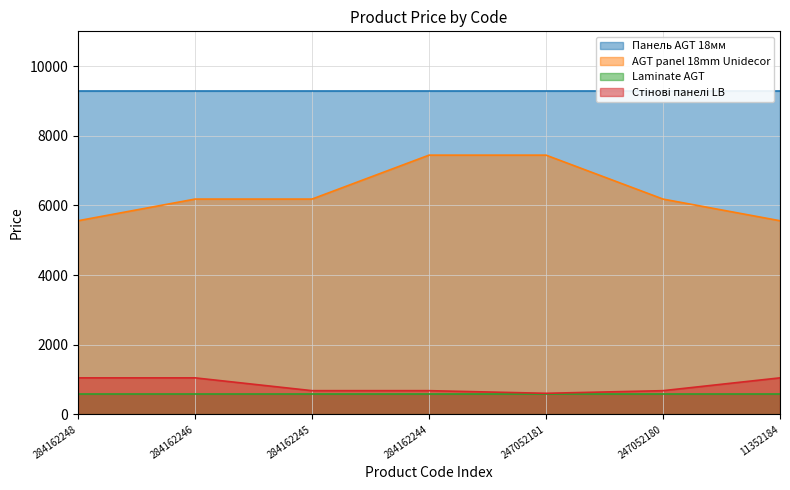

Is it true that AGT panel 18mm Unidecor equals 8052.0 at 284162248?

False